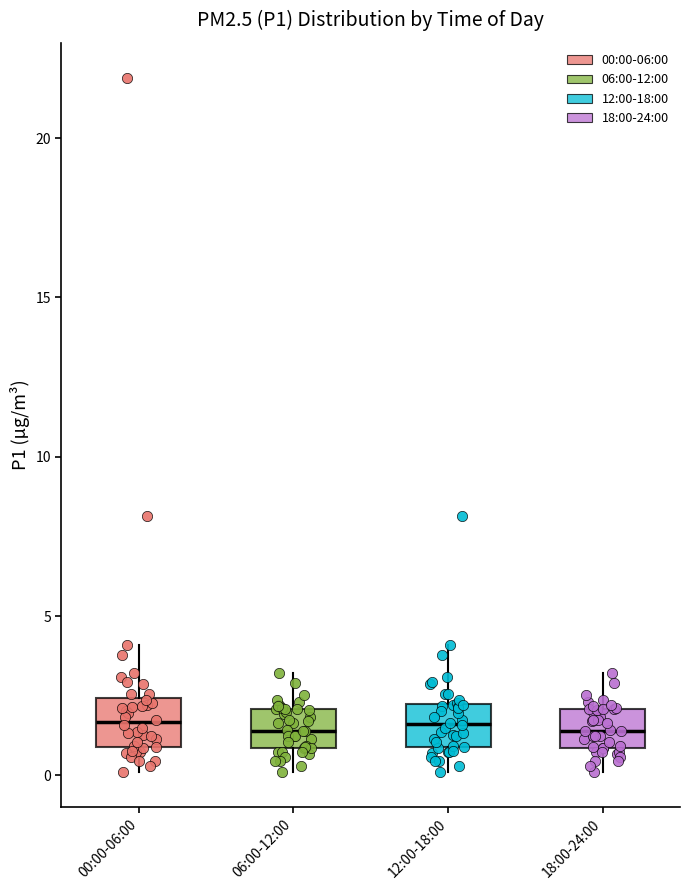

Where does the lower whisker of the box for 12:00-18:00 end on the y-axis? The values are not printed on the chart, so give them approximately, as read against the axis.

0.0